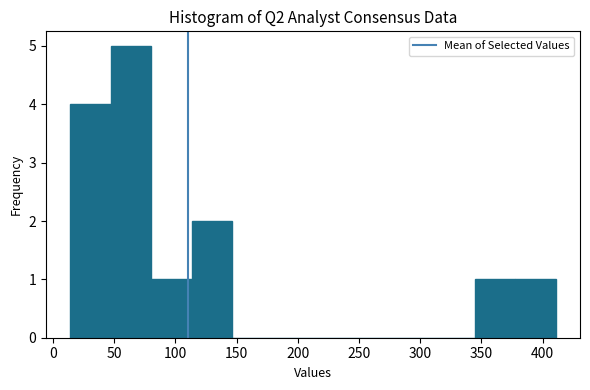

Which range on the x-axis has the tallest bar?

45 to 80